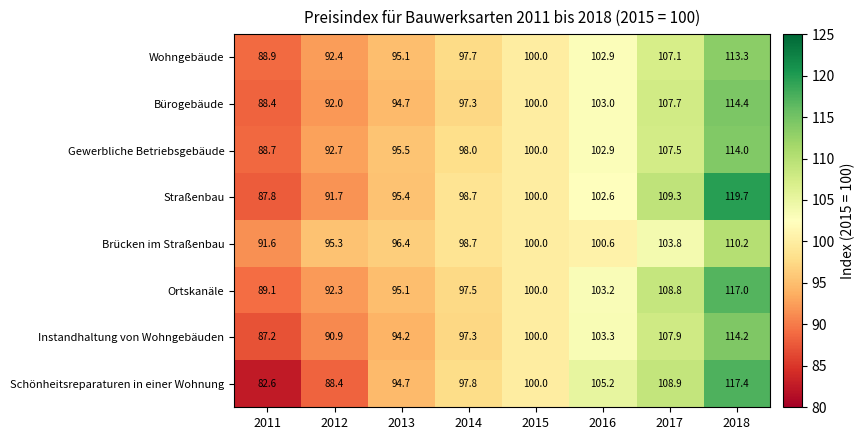

List the series in order of their peak value, lowest first.

Brücken im Straßenbau, Wohngebäude, Gewerbliche Betriebsgebäude, Instandhaltung von Wohngebäuden, Bürogebäude, Ortskanäle, Schönheitsreparaturen in einer Wohnung, Straßenbau